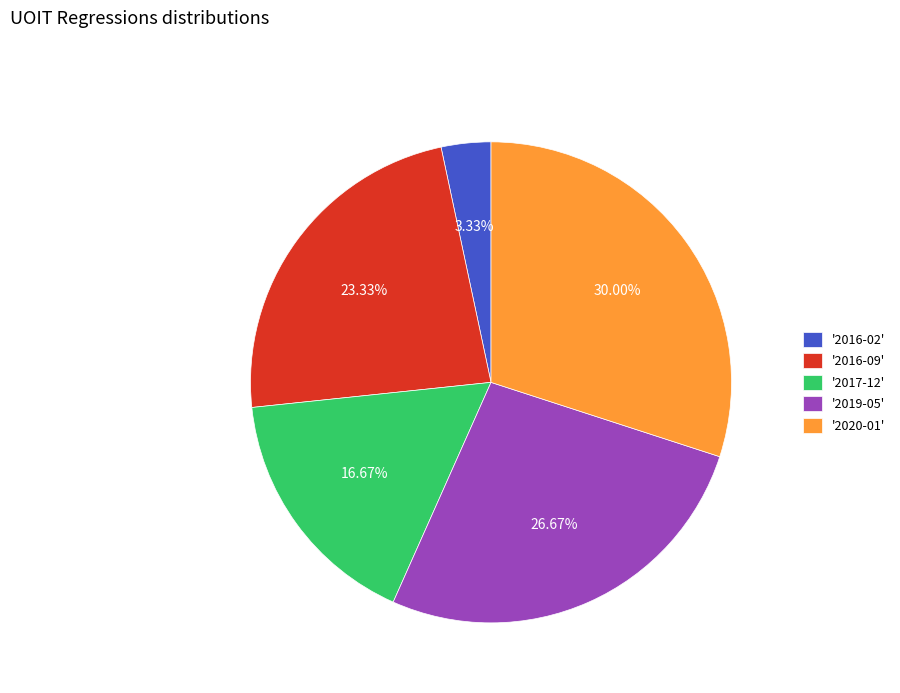

Rank the categories by value from lowest to highest.

'2016-02', '2017-12', '2016-09', '2019-05', '2020-01'